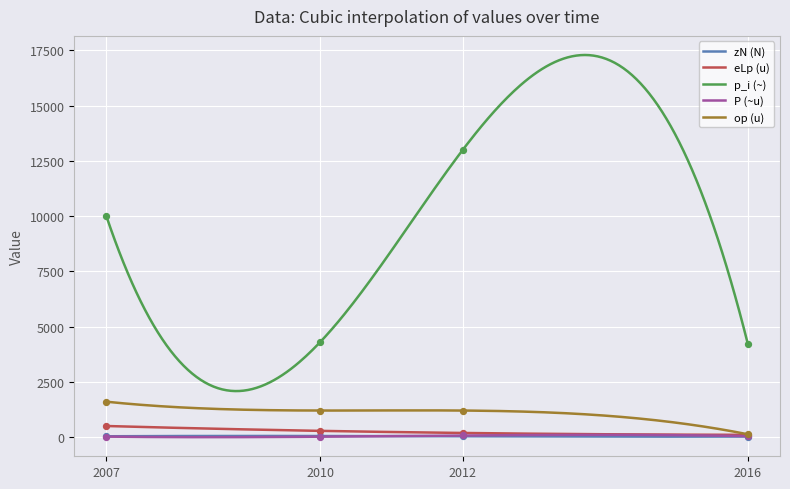

What are all the series names shown in the legend?

zN (N), eLp (u), p_i (~), P (~u), op (u)